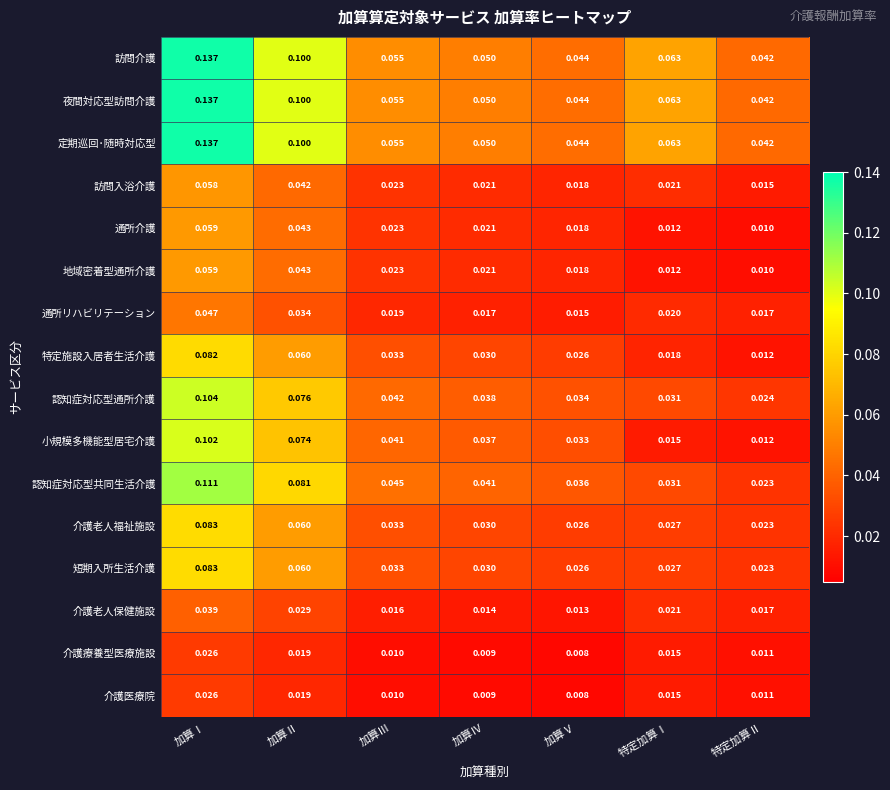

Which series changed the most between 加算Ⅰ and 特定加算Ⅰ?

小規模多機能型居宅介護